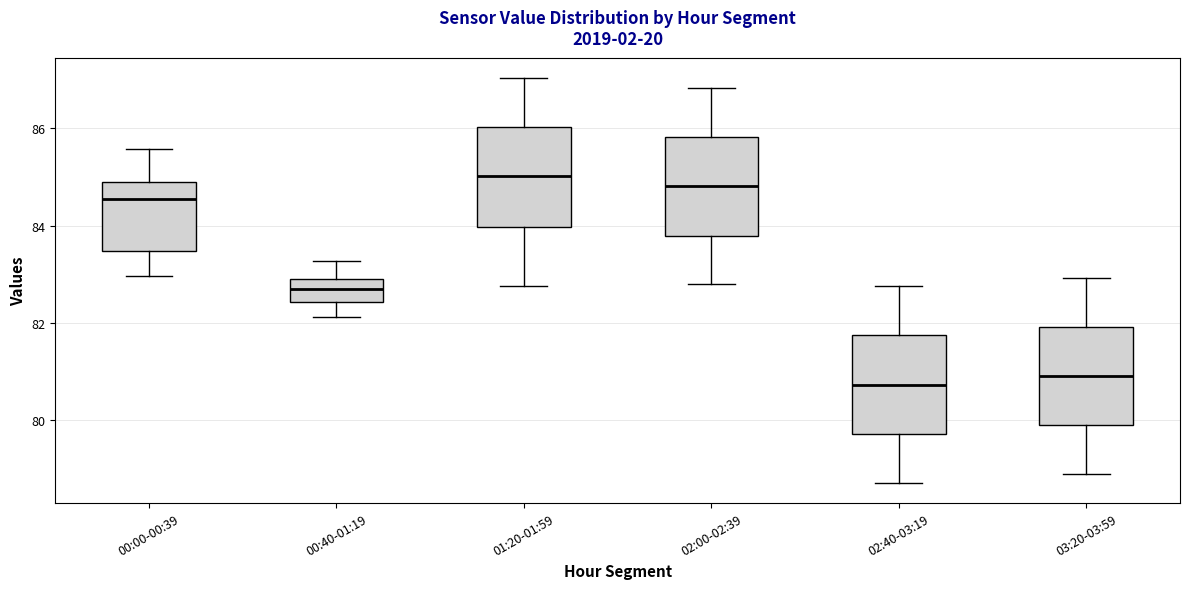

Where does the median line of the box for 00:00-00:39 sit on the y-axis? The values are not printed on the chart, so give them approximately, as read against the axis.

84.6